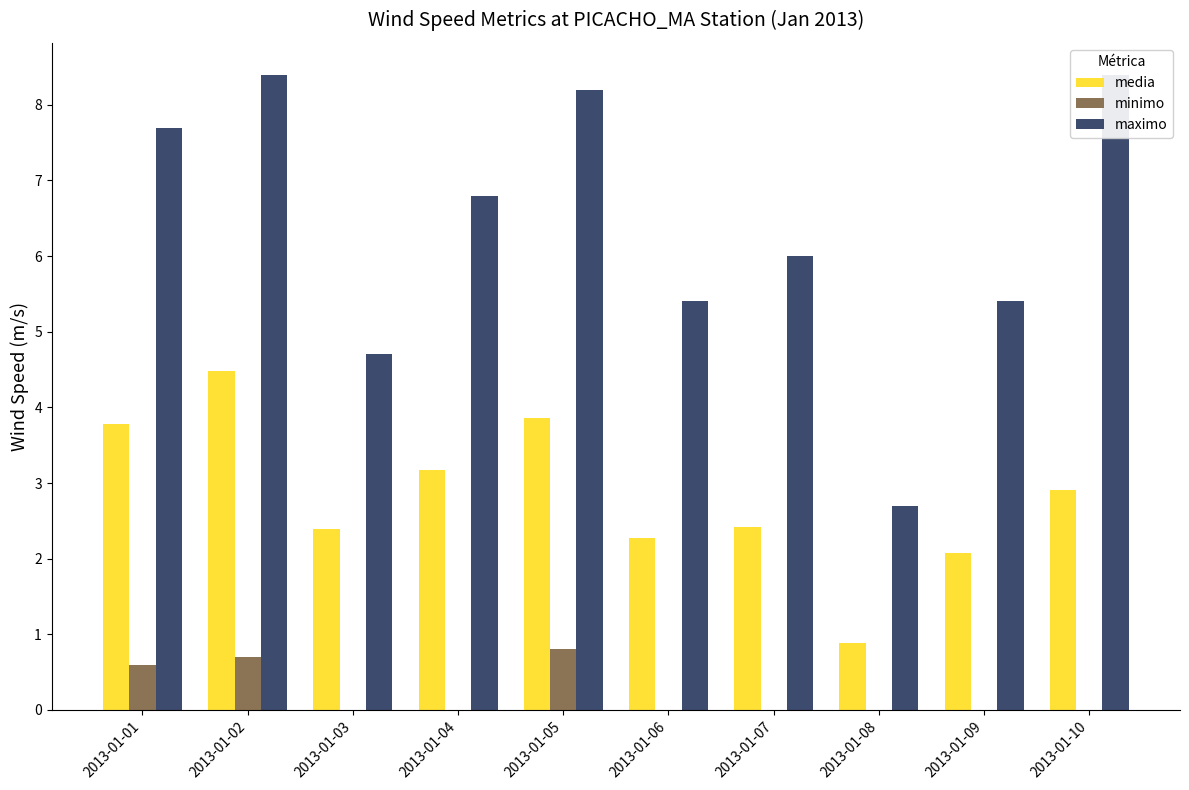

Is it true that media equals 2.1 at 2013-01-09?

True